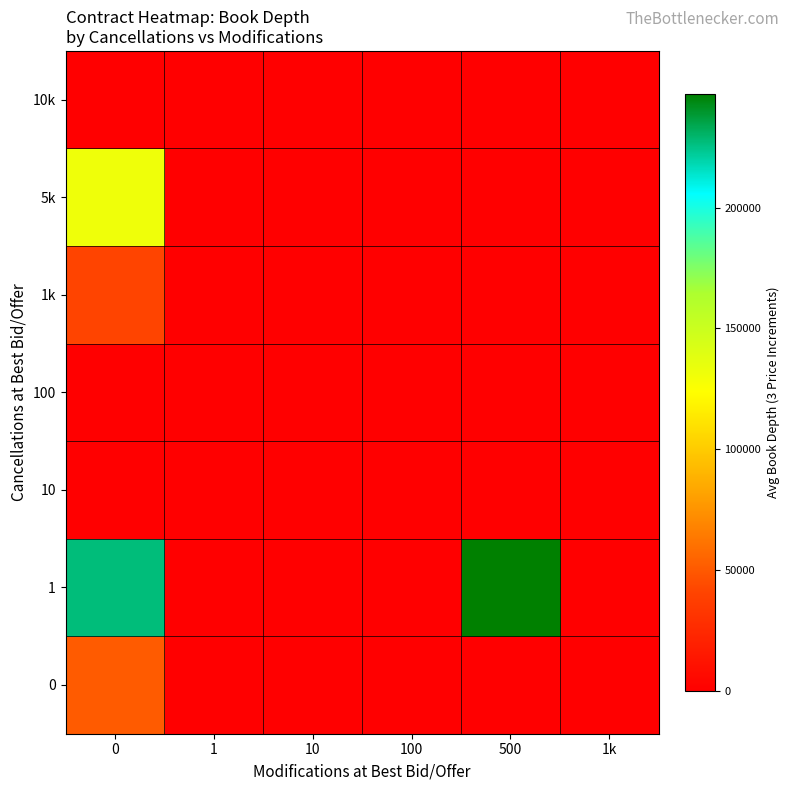

Reading right to left, list all the values displayed in this chart.

0: 1k=0.0	500=0.0	100=0.0	10=0.0	1=0.0	0=50832.6
1: 1k=0.0	500=247113.0	100=0.0	10=0.0	1=0.0	0=226903.6
10: 1k=0.0	500=0.0	100=0.0	10=0.0	1=0.0	0=0.0
100: 1k=0.0	500=0.0	100=0.0	10=0.0	1=0.0	0=0.0
1k: 1k=0.0	500=0.0	100=0.0	10=0.0	1=0.0	0=41297.0
5k: 1k=0.0	500=0.0	100=0.0	10=0.0	1=0.0	0=131504.0
10k: 1k=0.0	500=0.0	100=0.0	10=0.0	1=0.0	0=0.0